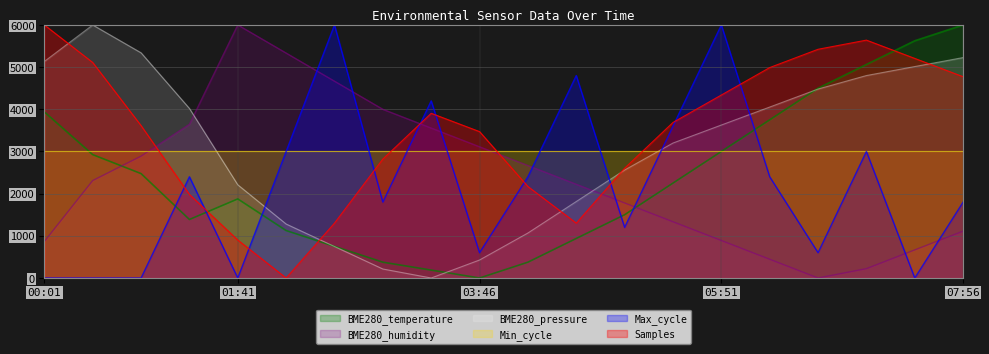

At which category is the sum across all series the highest?

07:56